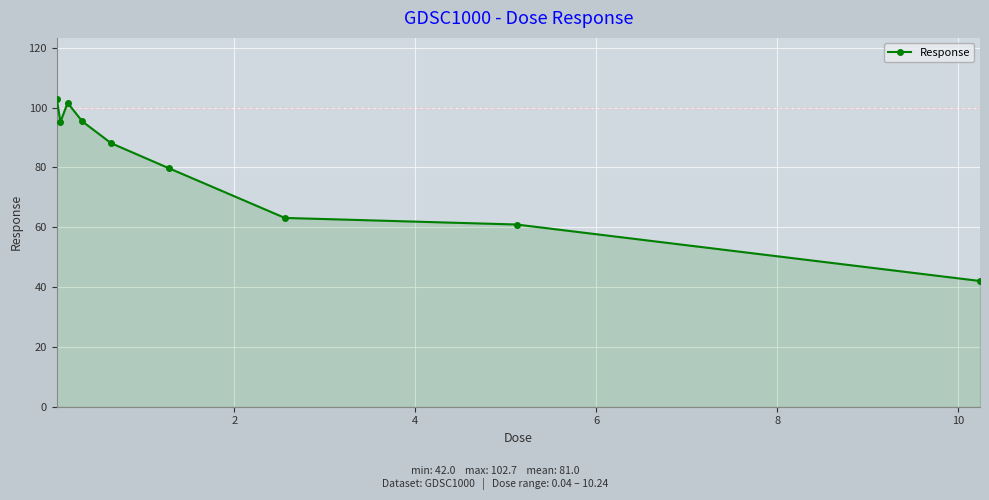

True or false: the data has more than 2 interior local peaks.

False